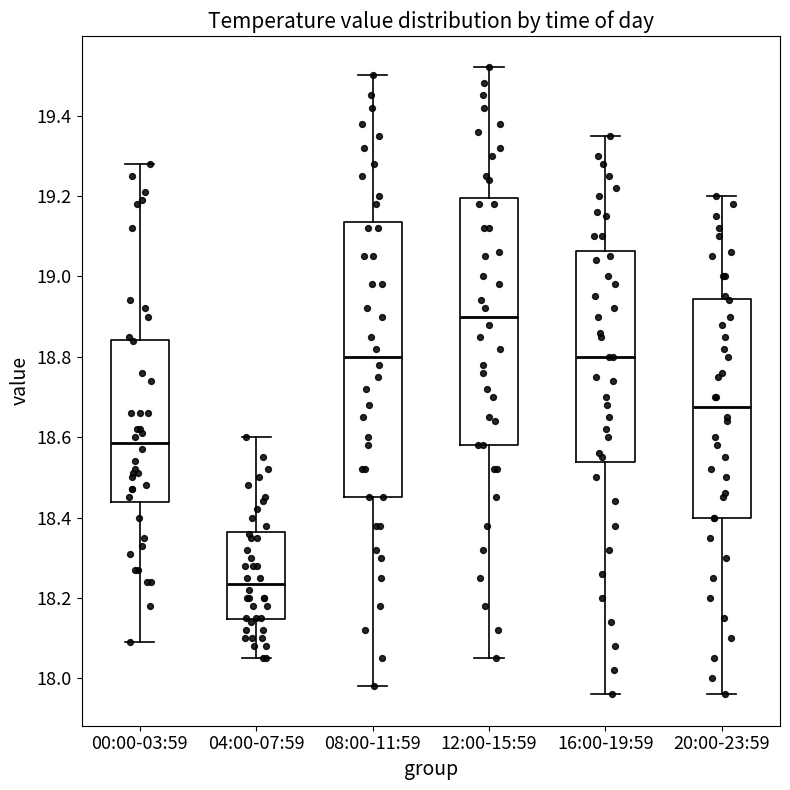

Reading left to right, transcribe this box plot: for each box, give where its median line is, the range the box spans, and where its two whiskers end, as read against the y-axis. The values are not printed on the chart, so give them approximately, as read against the axis.

00:00-03:59: median 18.58, box 18.44 to 18.84, whiskers 18.10 to 19.28
04:00-07:59: median 18.24, box 18.14 to 18.36, whiskers 18.06 to 18.60
08:00-11:59: median 18.80, box 18.46 to 19.14, whiskers 17.98 to 19.50
12:00-15:59: median 18.90, box 18.58 to 19.20, whiskers 18.06 to 19.52
16:00-19:59: median 18.80, box 18.54 to 19.06, whiskers 17.96 to 19.36
20:00-23:59: median 18.68, box 18.40 to 18.94, whiskers 17.96 to 19.20